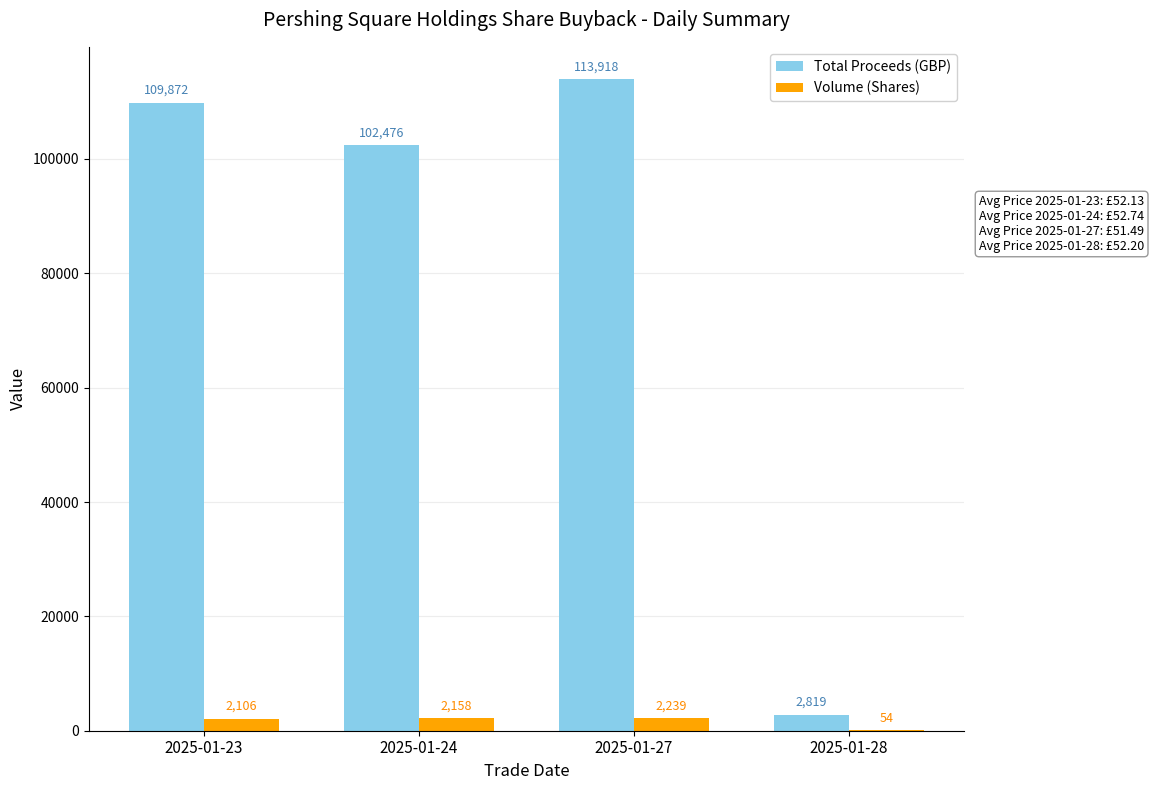

What is the greatest value displayed?

113918.4